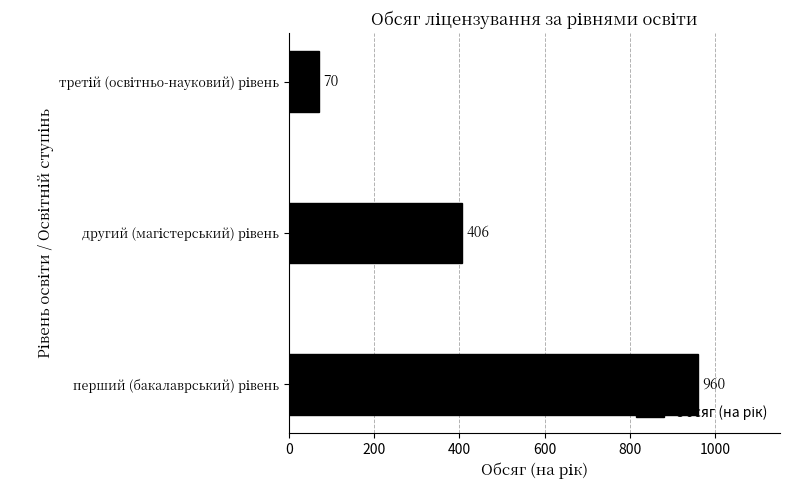

What is the sum of all values?

1436